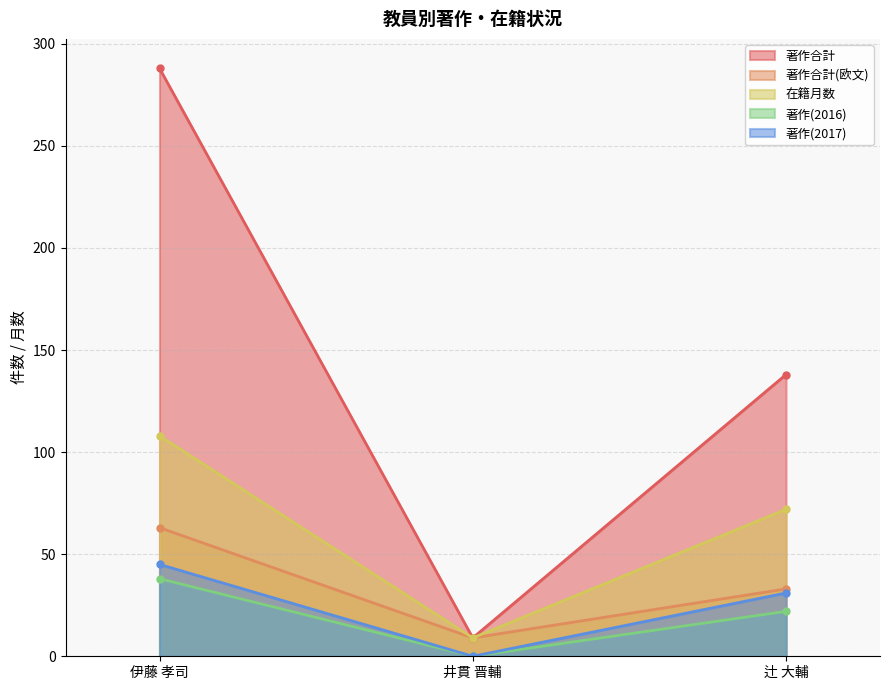

True or false: 著作合計 has a value of 288 at 伊藤 孝司.

True